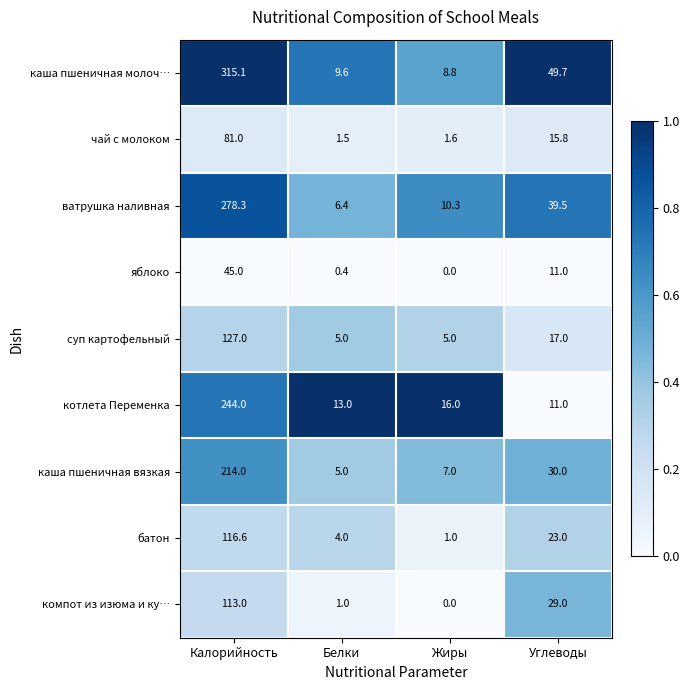

What is the sum of the яблоко values at Калорийность and Жиры?

45.0